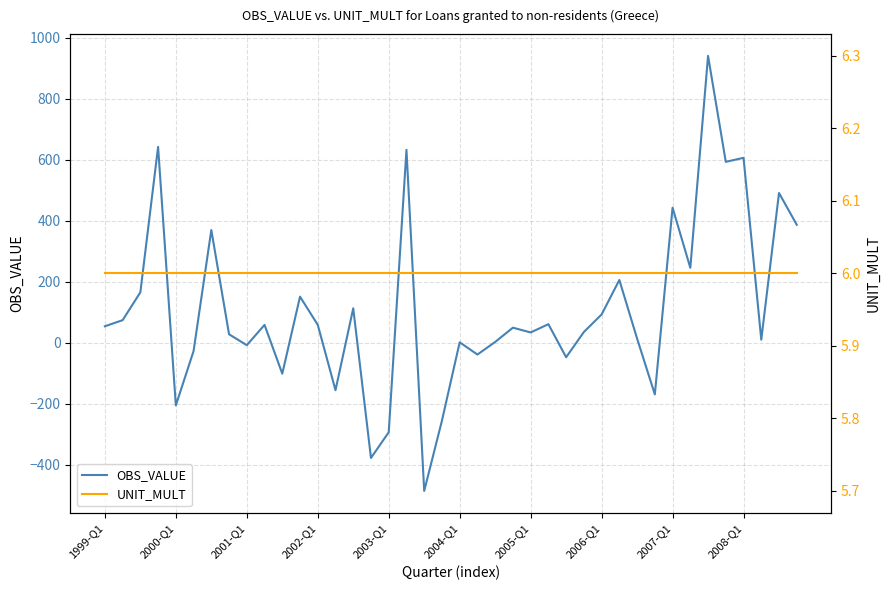

List the series in order of their overall mean, lowest first.

UNIT_MULT, OBS_VALUE